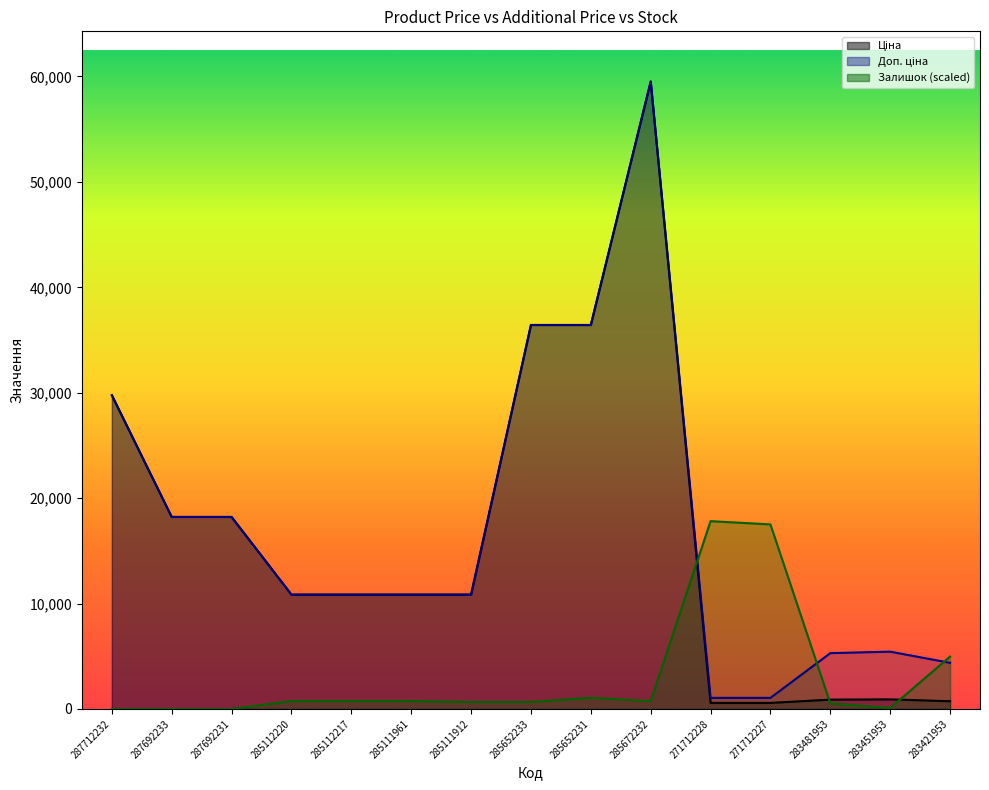

What is the average value of the Доп. ціна series?

17274.1